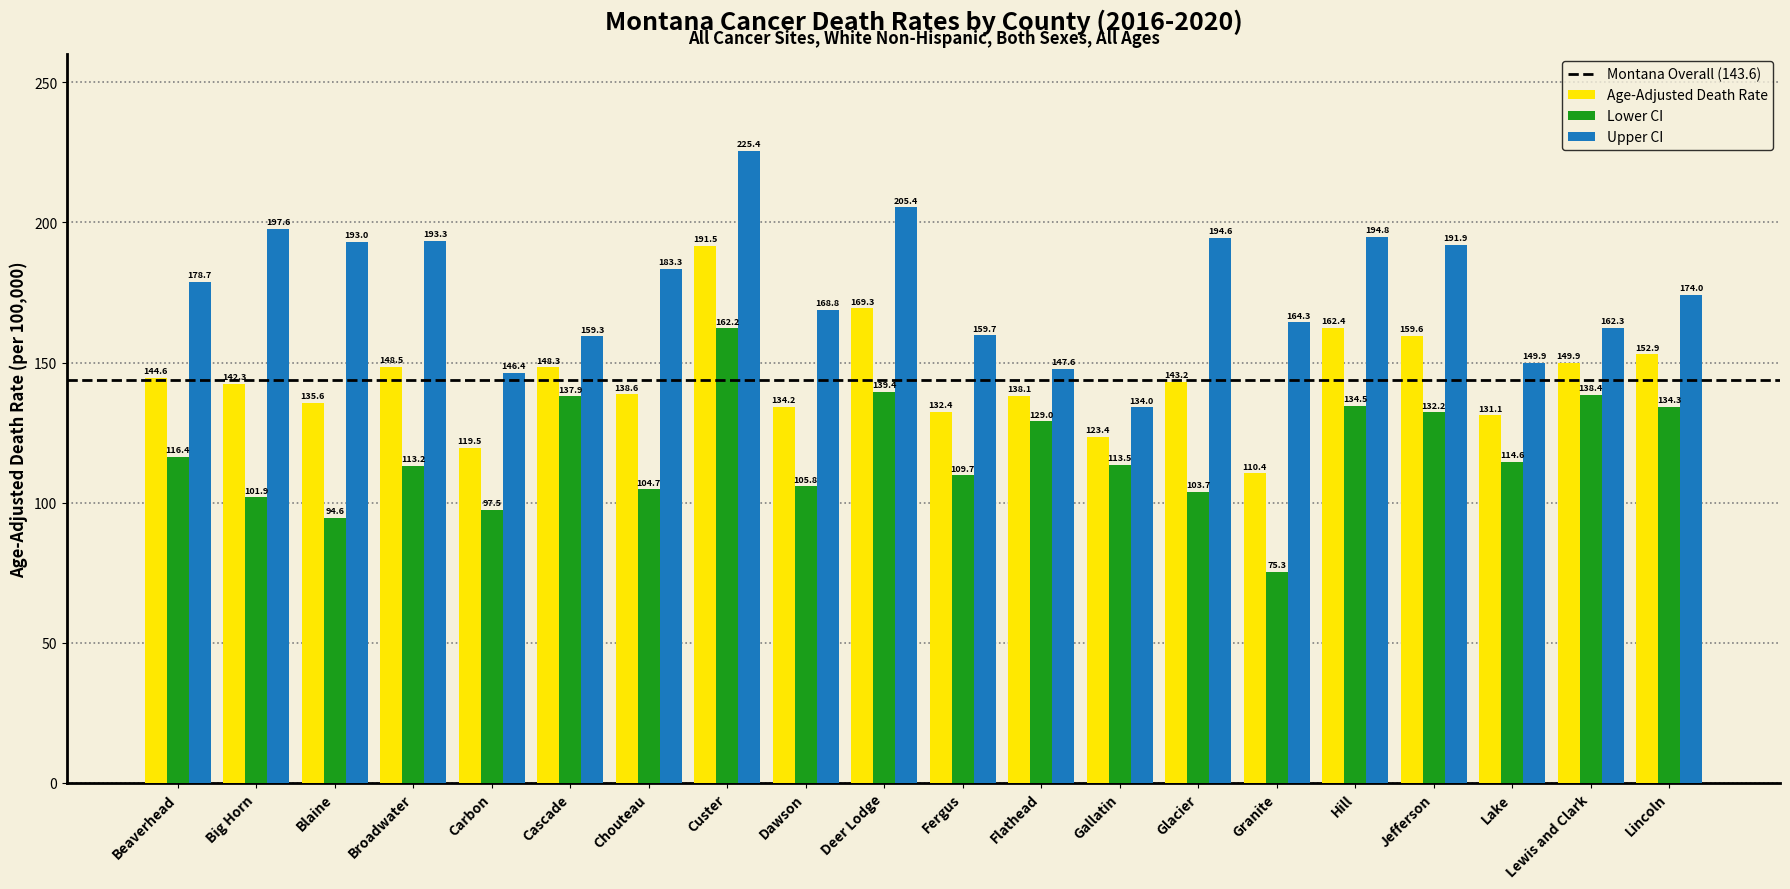

List the series in order of their overall mean, lowest first.

Lower CI, Age-Adjusted Death Rate, Upper CI